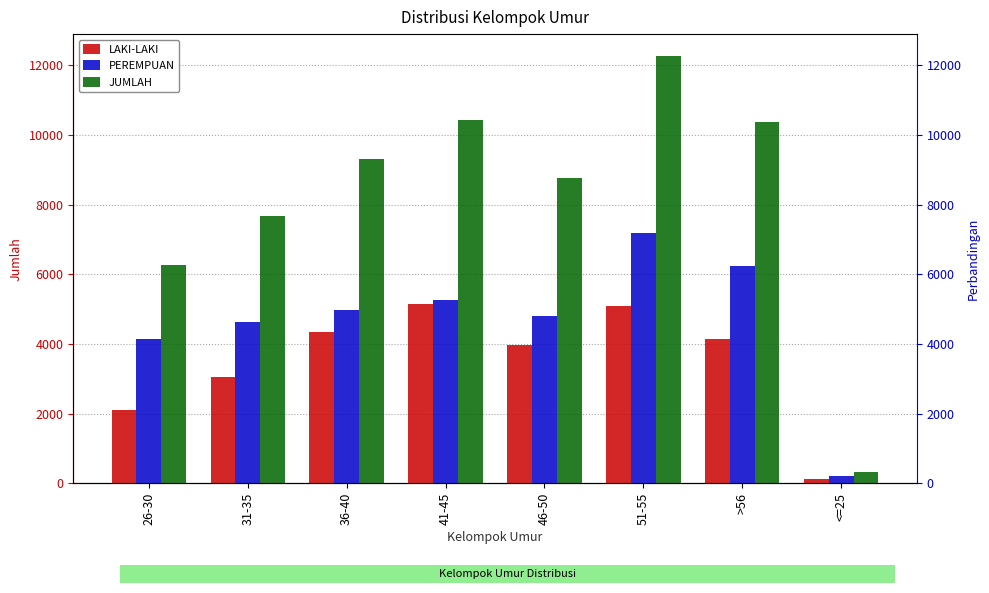

What is the difference between the PEREMPUAN values at <=25 and 36-40?

4758